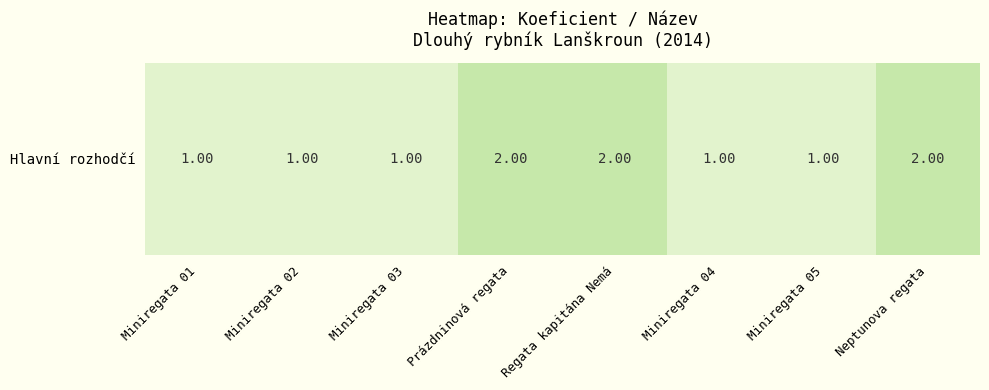

What is the change in value from Miniregata 04 to Neptunova regata?

+1